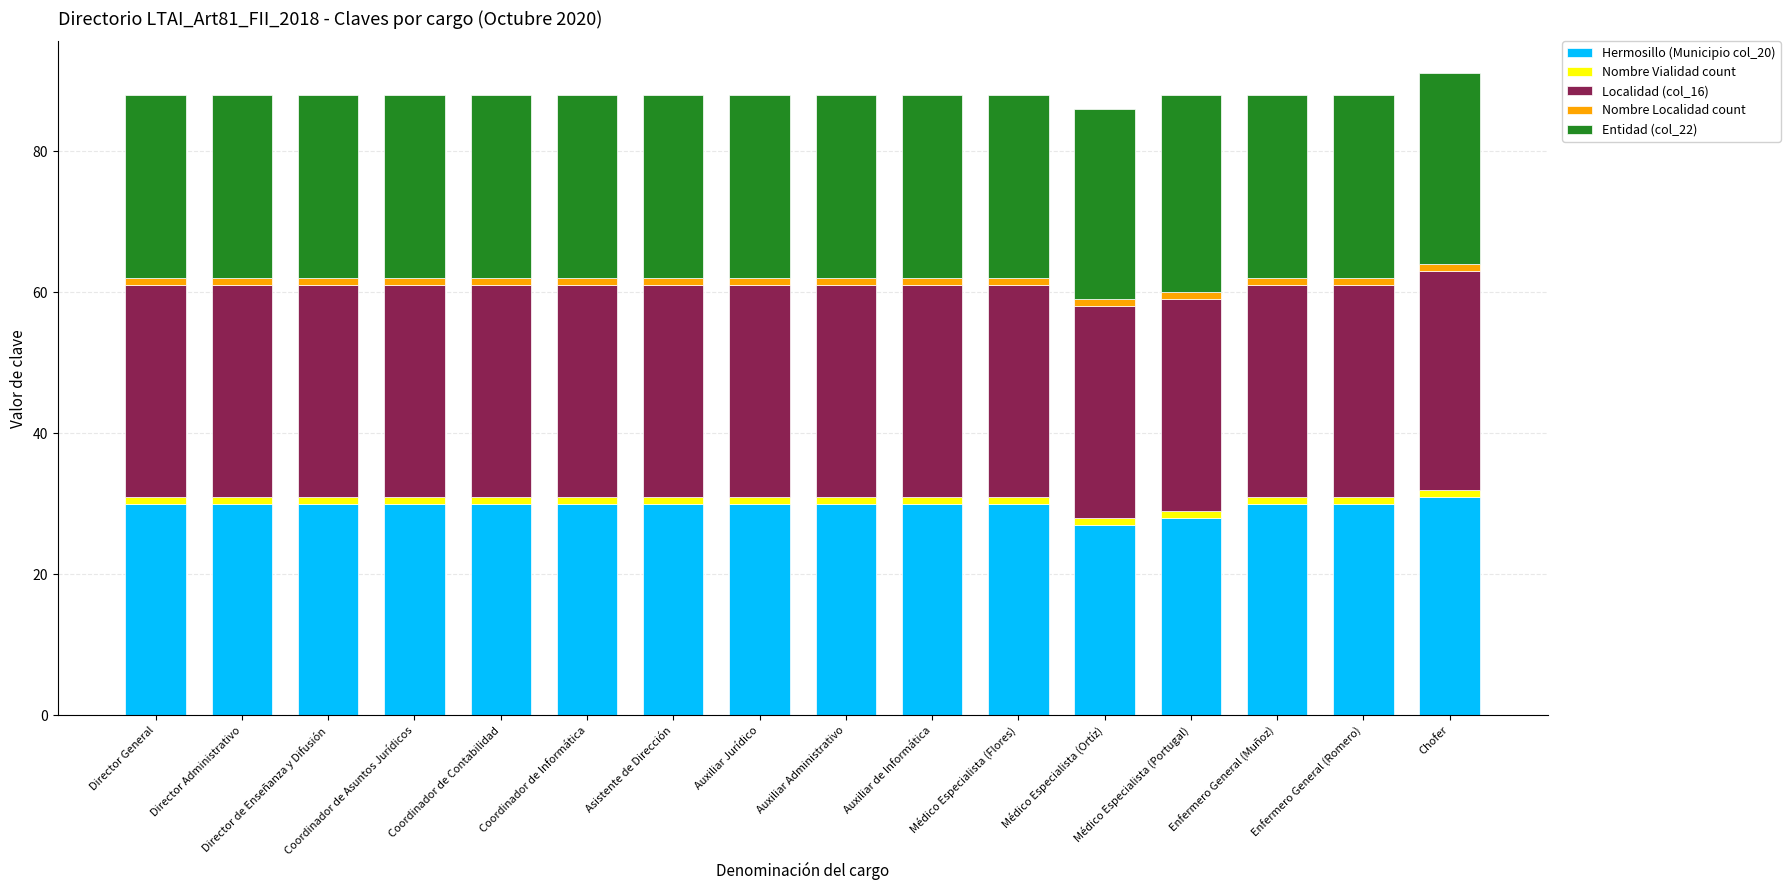

What value does the Hermosillo (Municipio col_20) series have at Auxiliar de Informática?

30